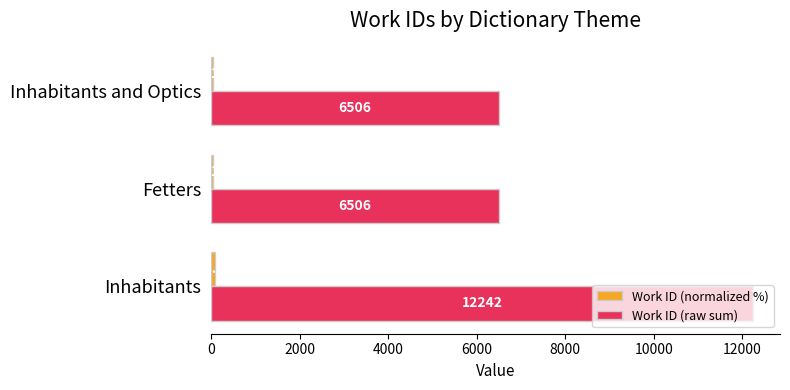

The value of Work ID (raw sum) at Inhabitants and Optics is 6506.0. True or false?

True